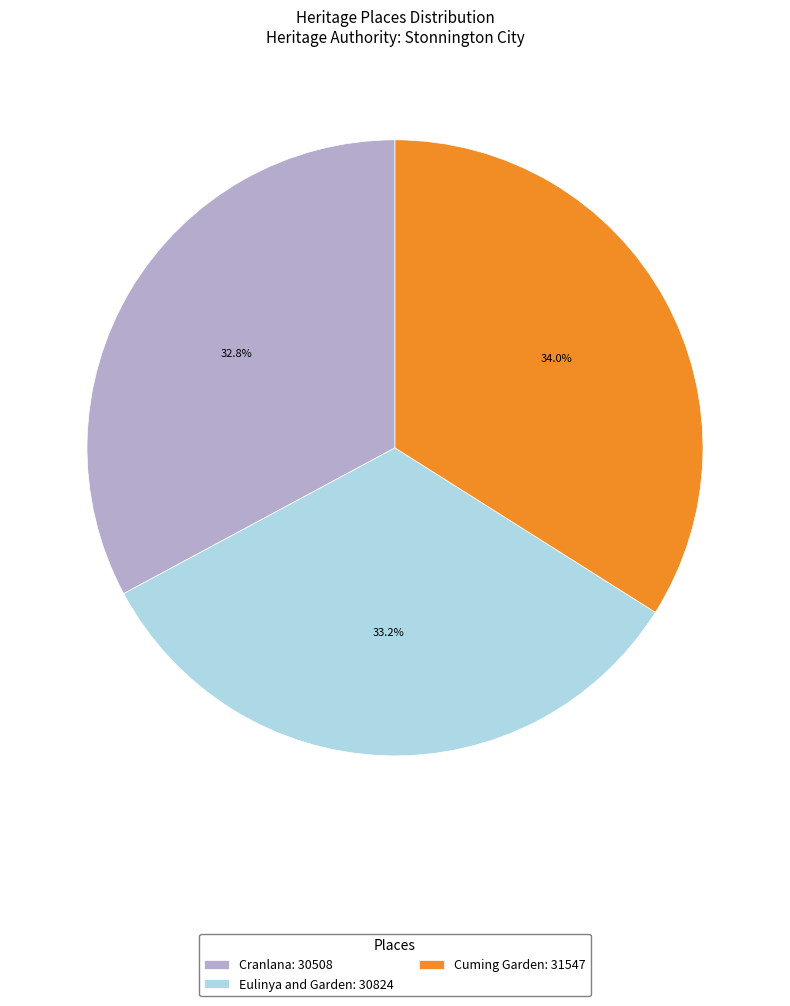

How many slices are in this pie chart?

3